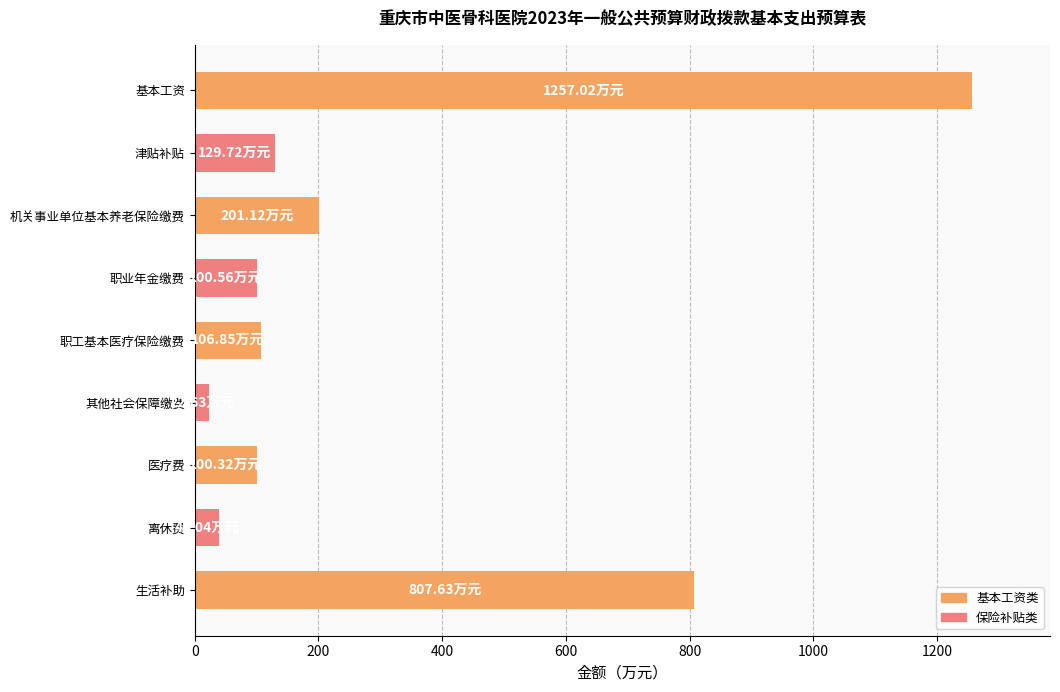

Which has a higher value, 职业年金缴费 or 生活补助?

生活补助